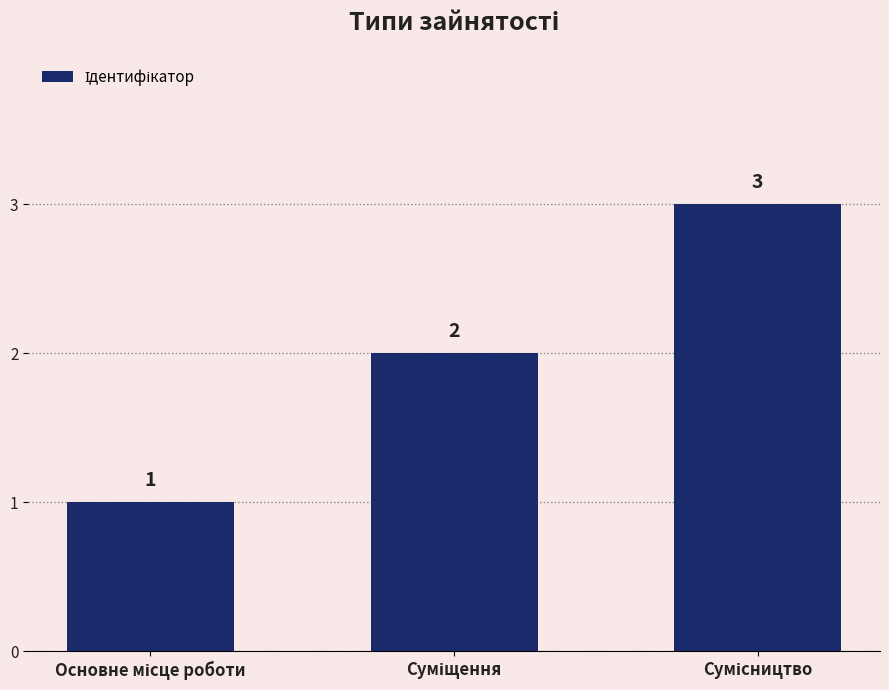

What is the greatest value displayed?

3